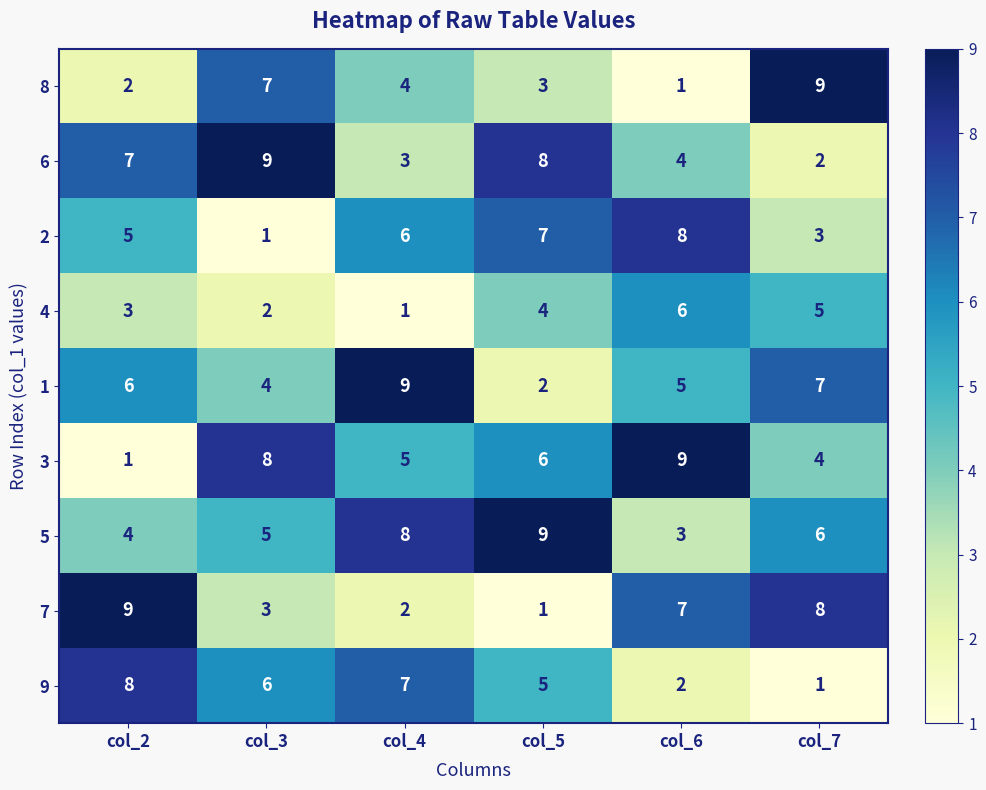

What is the difference between the second highest and second lowest values in the 5 series?

4